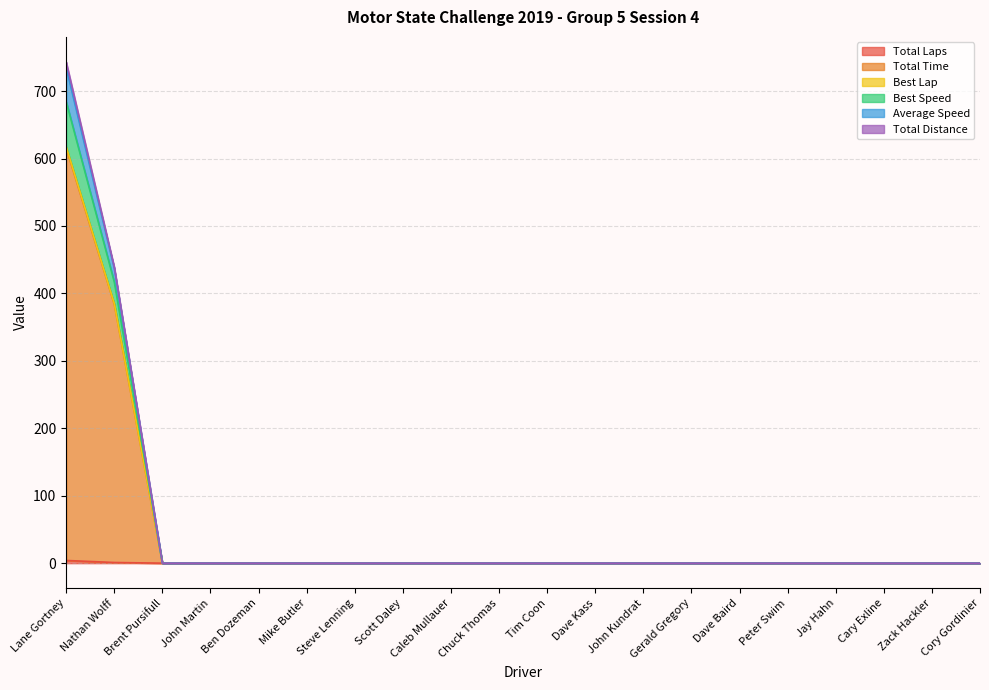

What is the greatest value displayed?

743.2